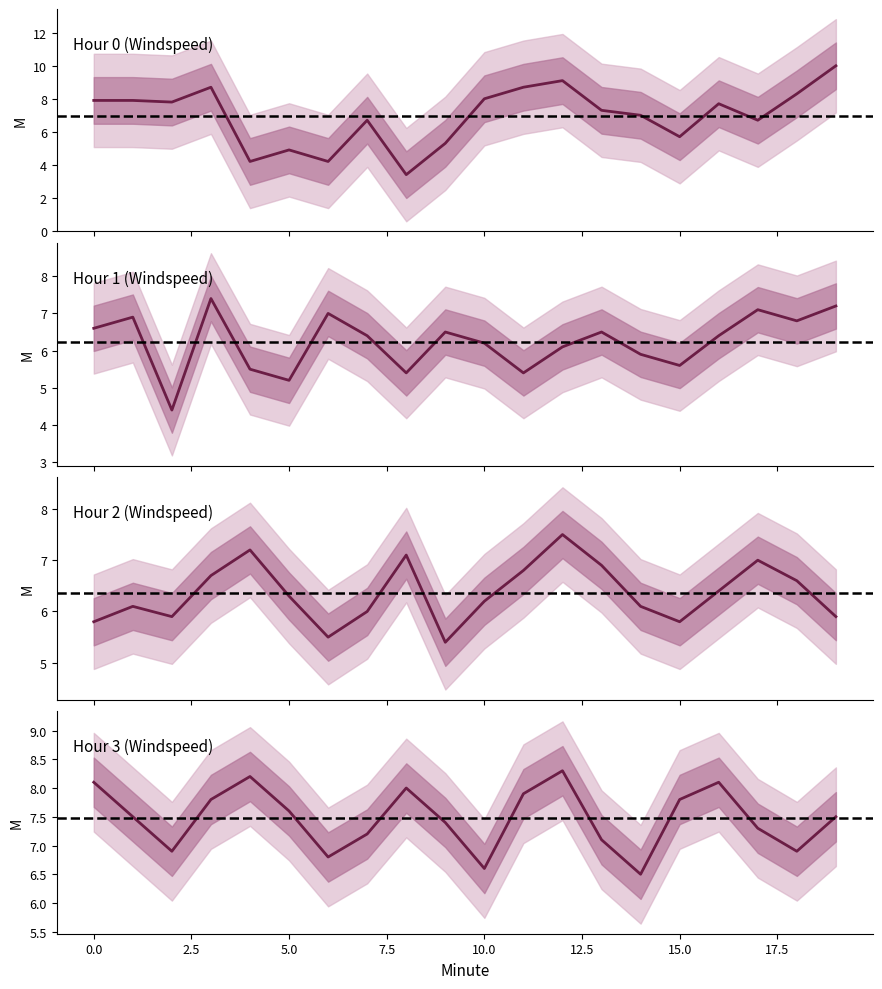

At 2.5, list the series in order from largest to smallest.

Hour 0 (Windspeed), Hour 3 (Windspeed), Hour 2 (Windspeed), Hour 1 (Windspeed)